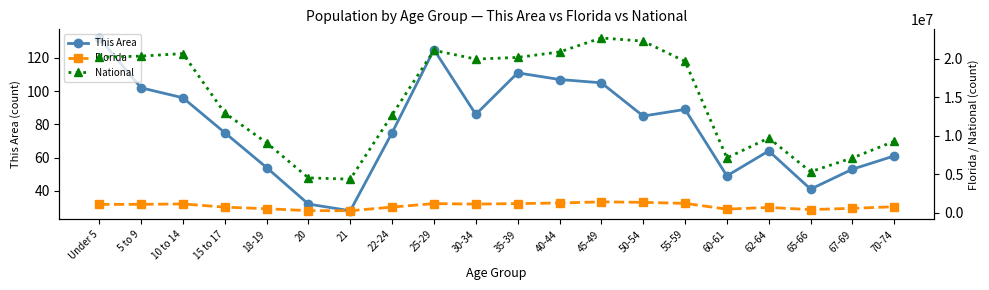

True or false: Florida has a value of 1252787 at 40-44.

True